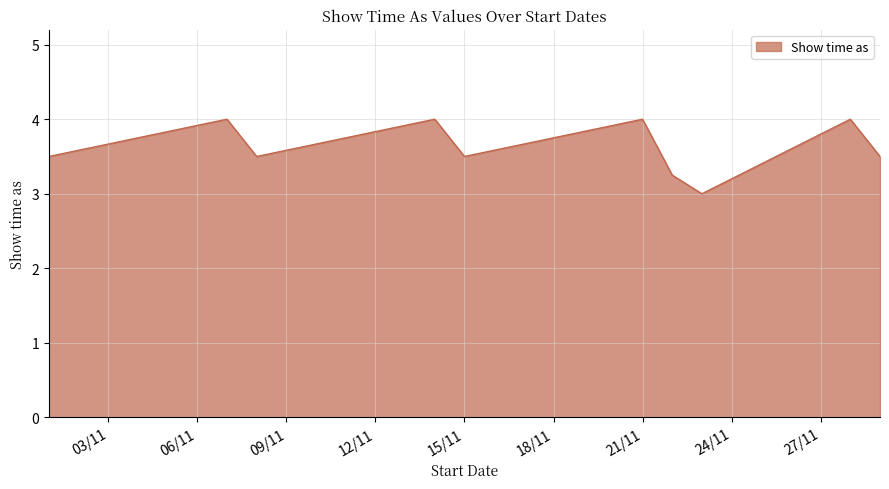

What is the greatest value displayed?

4.0